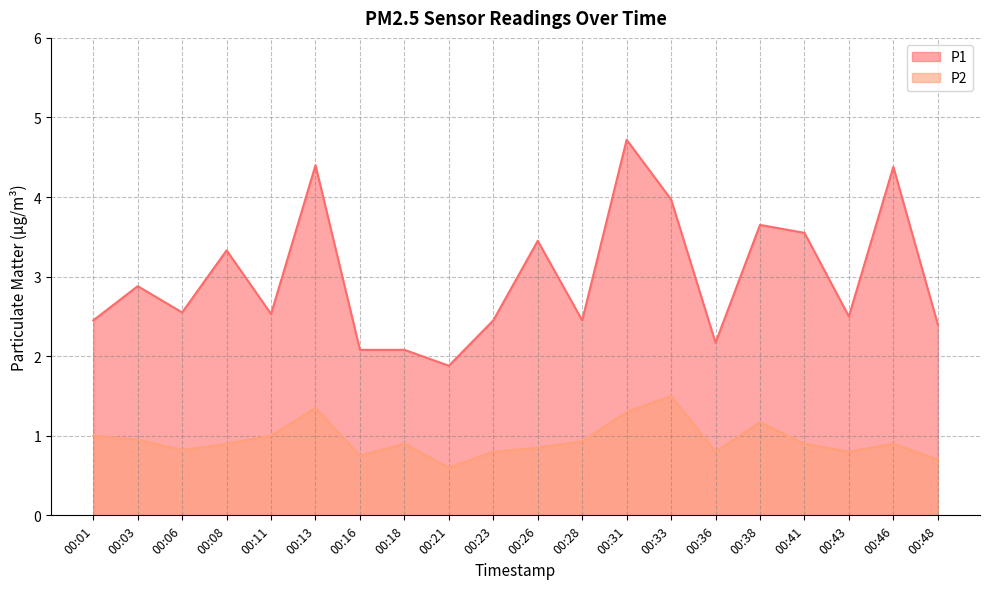

Reading left to right, list all the values displayed in this chart.

P1: 00:01=2.5	00:03=2.9	00:06=2.5	00:08=3.3	00:11=2.5	00:13=4.4	00:16=2.1	00:18=2.1	00:21=1.9	00:23=2.5	00:26=3.5	00:28=2.5	00:31=4.7	00:33=4.0	00:36=2.2	00:38=3.6	00:41=3.5	00:43=2.5	00:46=4.4	00:48=2.4
P2: 00:01=1.0	00:03=0.9	00:06=0.8	00:08=0.9	00:11=1.0	00:13=1.4	00:16=0.8	00:18=0.9	00:21=0.6	00:23=0.8	00:26=0.8	00:28=0.9	00:31=1.3	00:33=1.5	00:36=0.8	00:38=1.2	00:41=0.9	00:43=0.8	00:46=0.9	00:48=0.7